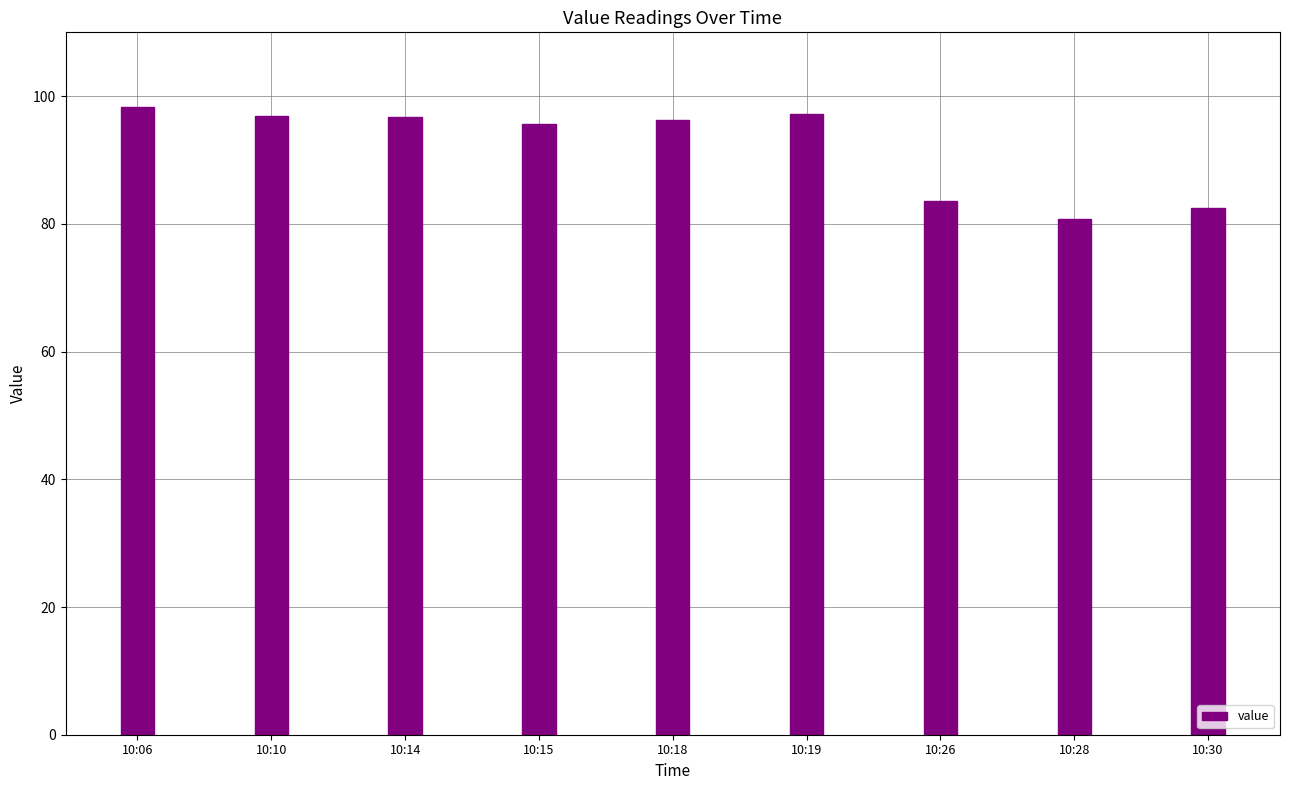

What is the difference between the maximum and minimum values?

17.5